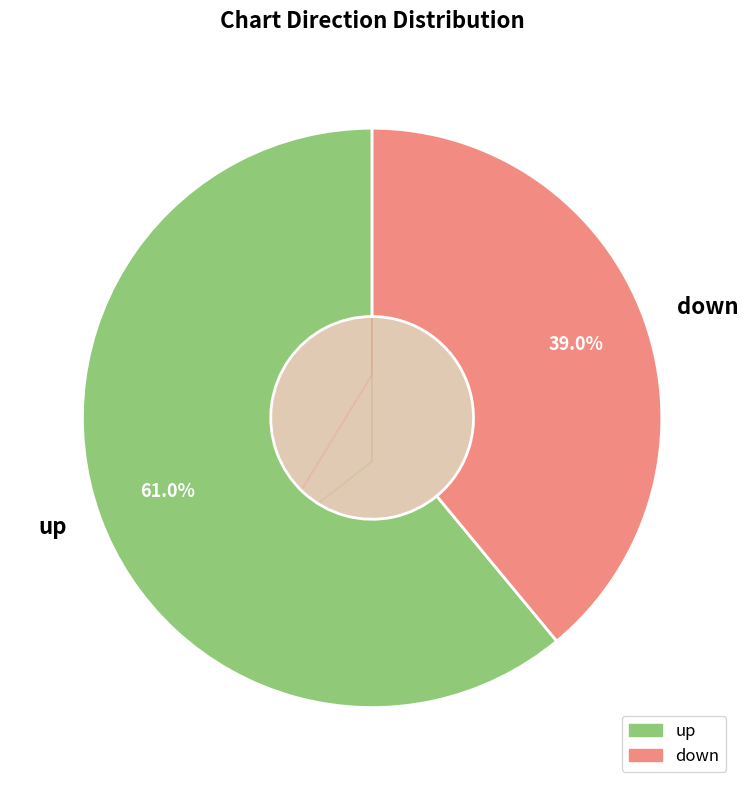

What is the ratio of the value at up to the value at down?

1.6